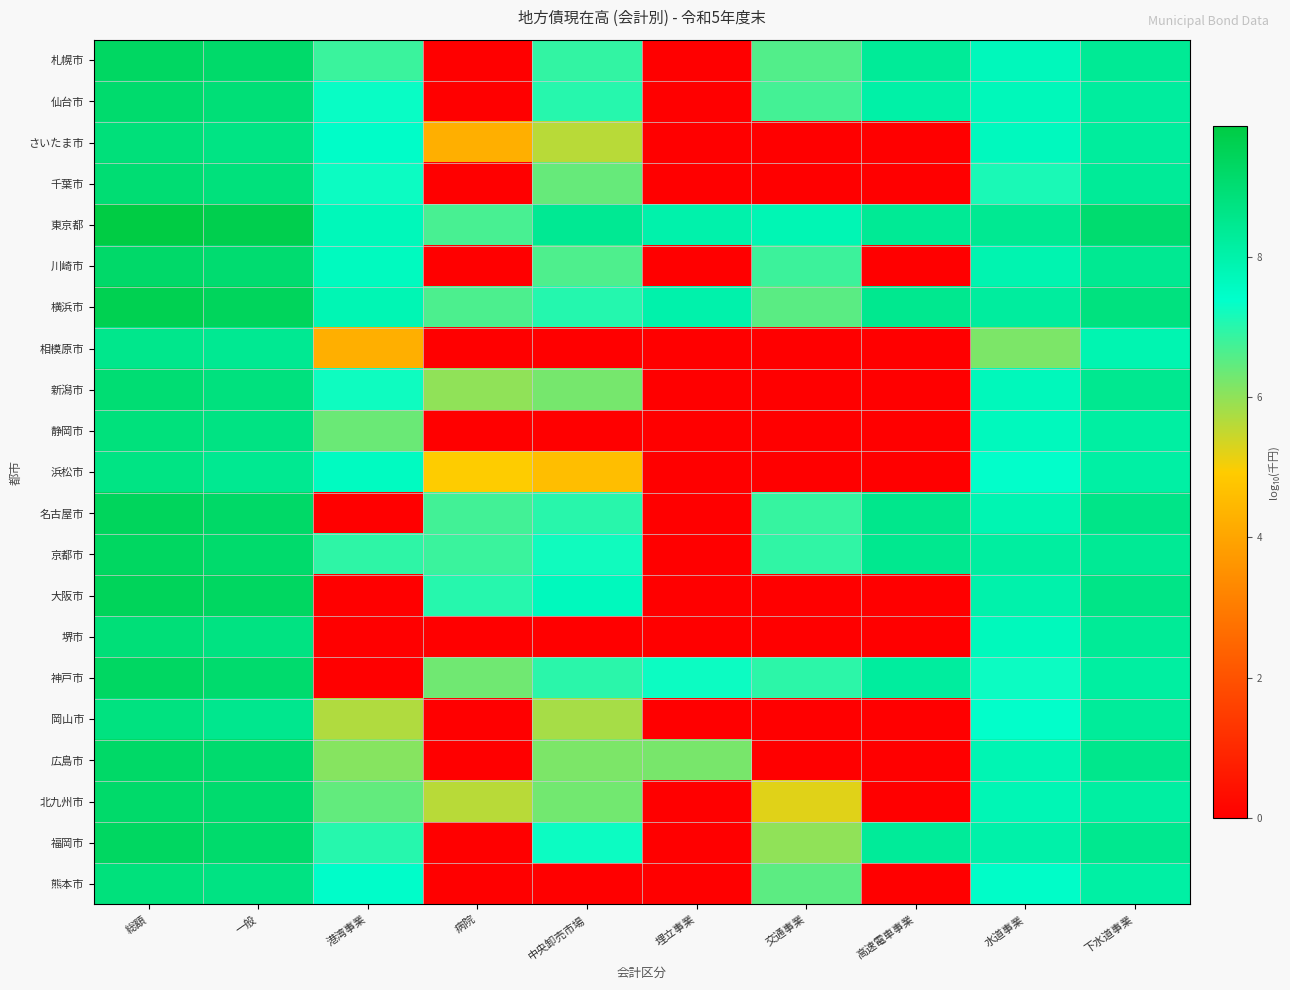

Which label corresponds to the smallest value in the chart?

病院